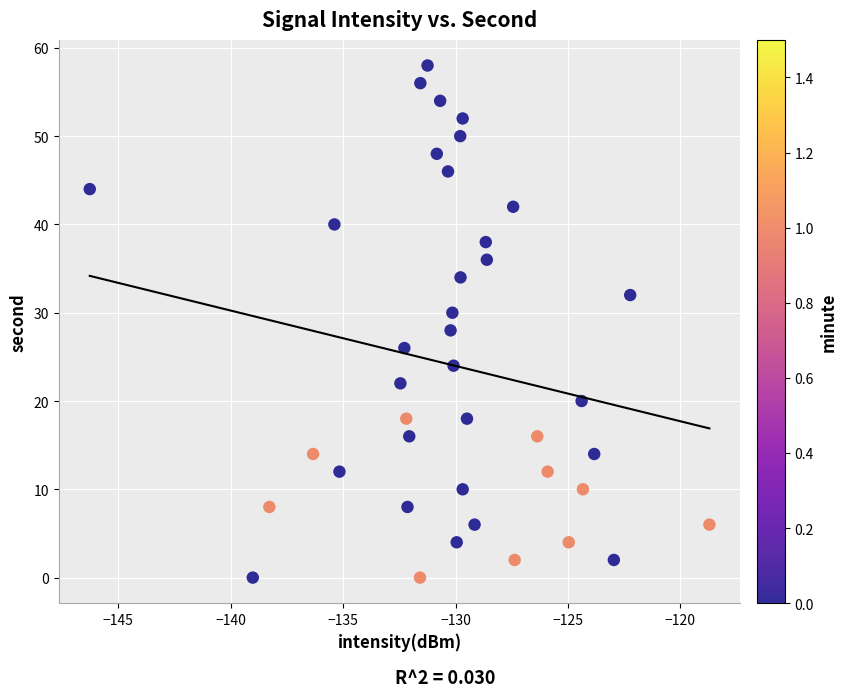

What is the range of Y values (max minus min)?

58